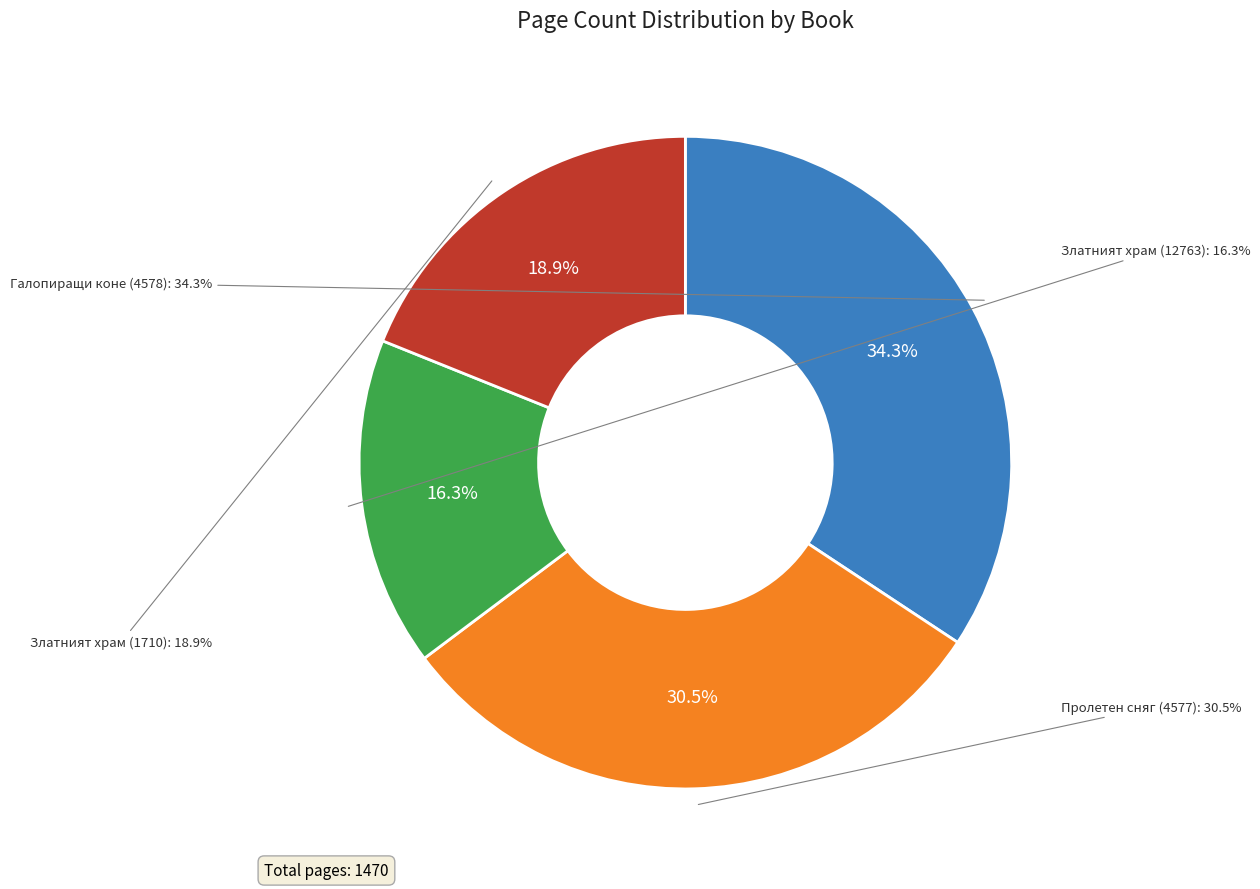

Which category has the smallest portion of the pie?

Златният храм (12763)